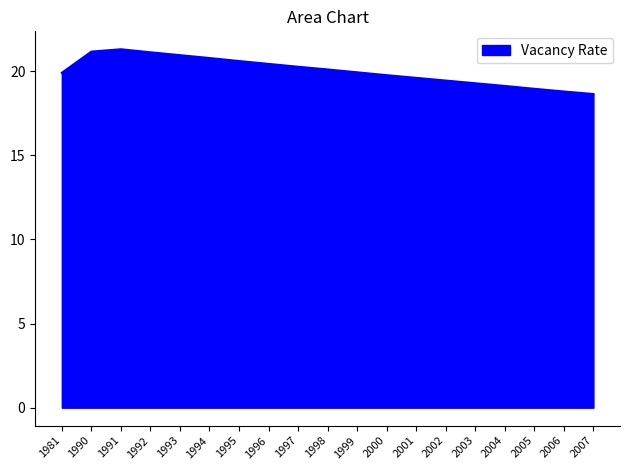

What is the maximum value shown in the chart?

21.3